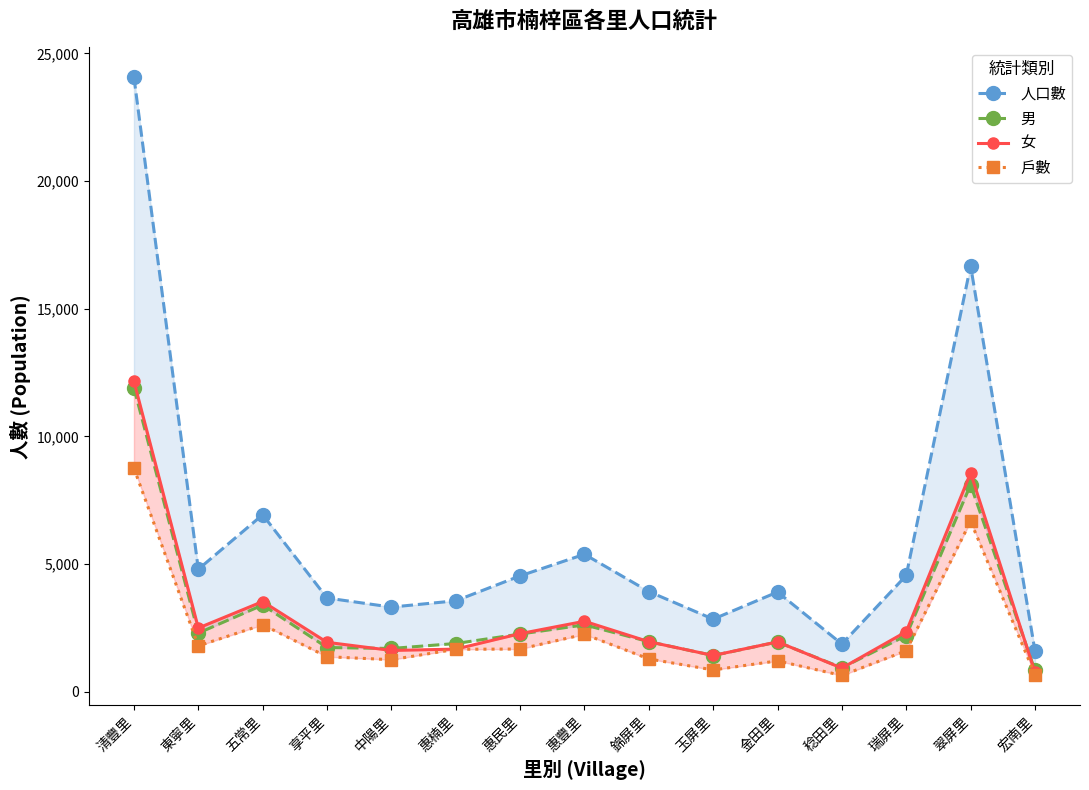

What are all the series names shown in the legend?

人口數, 男, 女, 戶數